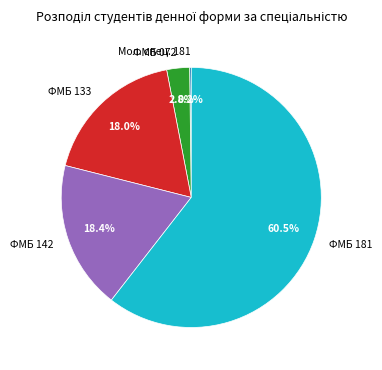

Do ФМБ 181 and ФМБ 142 together represent more than half of the pie?

Yes